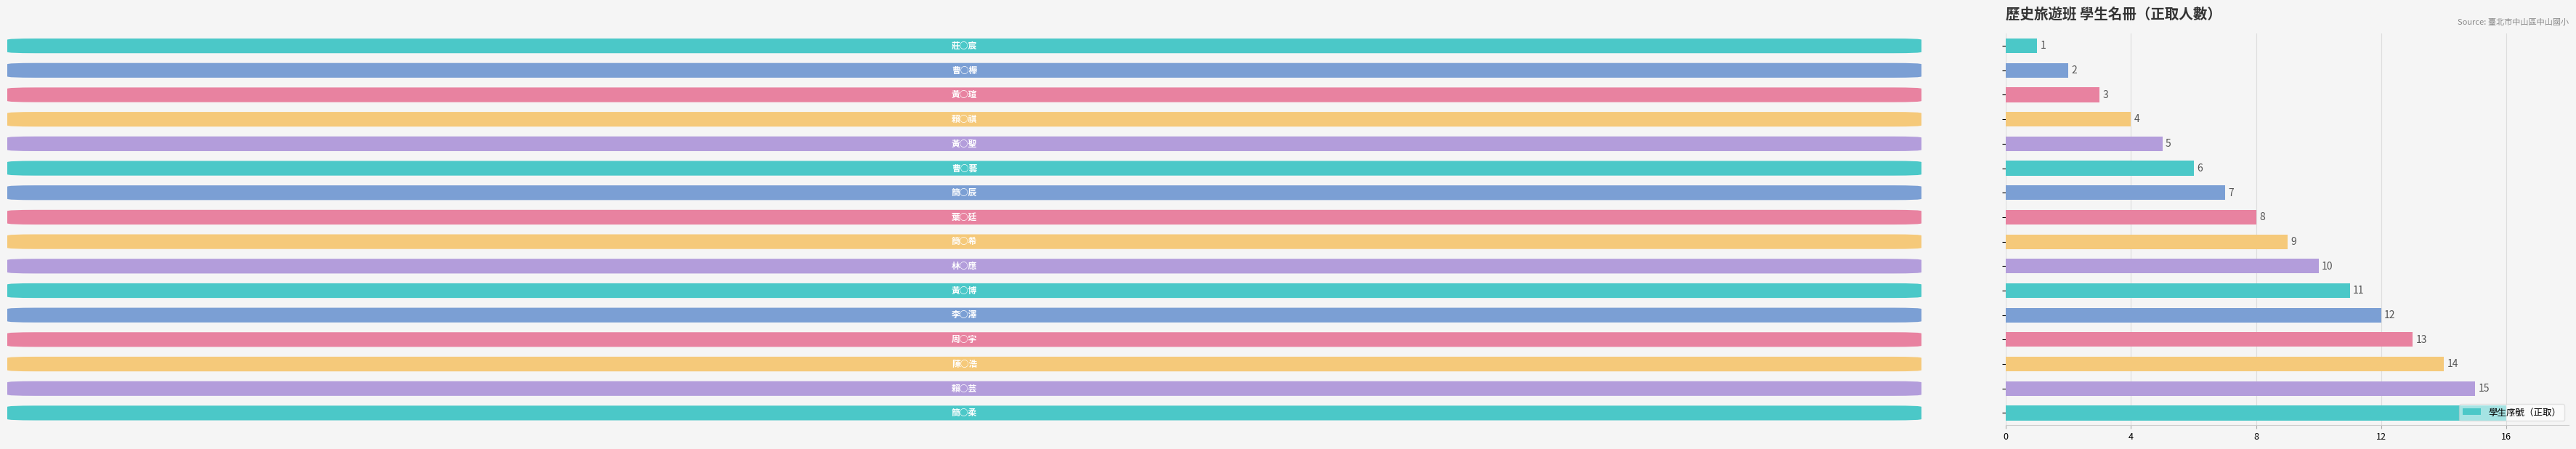

What is the greatest value displayed?

16